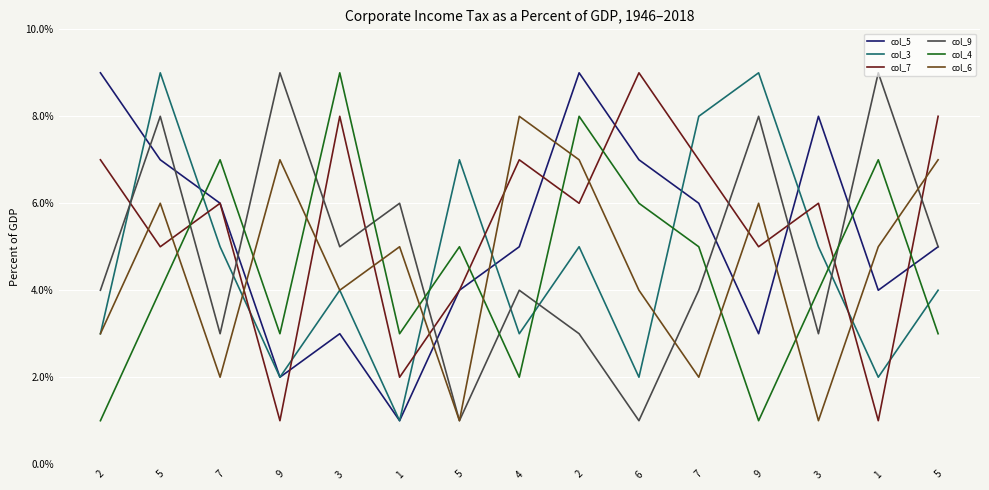

Which series has the largest range (max minus min)?

col_5